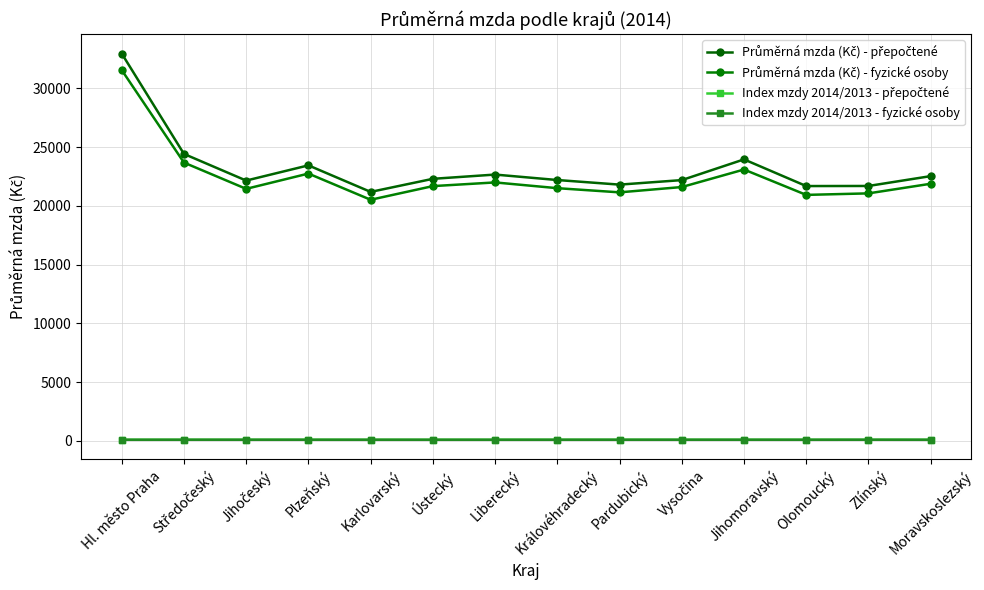

What is the sum of all Index mzdy 2014/2013 - fyzické osoby values?

1448.1